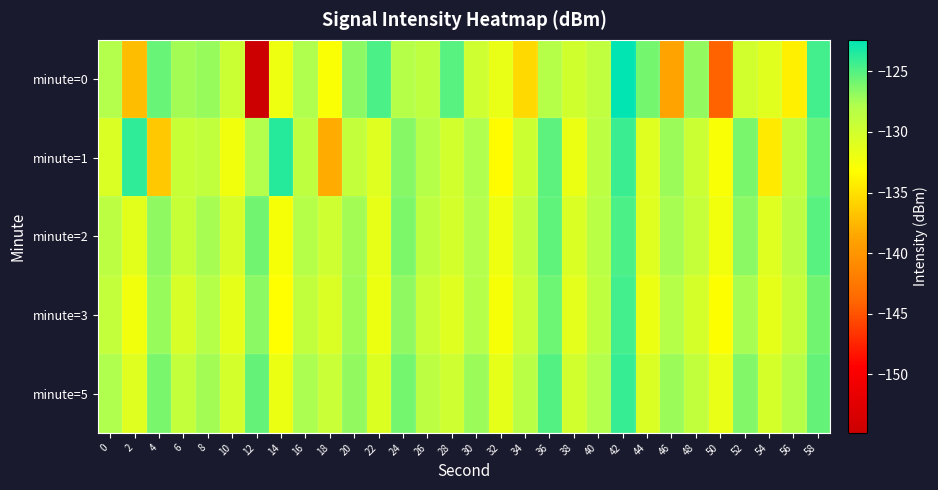

Reading right to left, extract all data points from this chart.

minute=0: 58=-124.5	56=-134.1	54=-131.1	52=-130.0	50=-144.1	48=-126.9	46=-138.7	44=-126.0	42=-122.4	40=-128.8	38=-129.9	36=-128.1	34=-135.5	32=-131.7	30=-129.8	28=-125.2	26=-128.6	24=-128.1	22=-124.8	20=-126.6	18=-132.9	16=-127.9	14=-132.1	12=-154.8	10=-129.5	8=-127.0	6=-127.4	4=-125.6	2=-137.2	0=-127.9
minute=1: 58=-125.7	56=-128.9	54=-134.5	52=-126.2	50=-132.8	48=-129.6	46=-127.1	44=-130.9	42=-124.3	40=-128.5	38=-131.8	36=-125.3	34=-129.7	32=-133.4	30=-127.8	28=-130.1	26=-128.2	24=-126.5	22=-131.0	20=-129.0	18=-138.3	16=-128.7	14=-123.6	12=-127.9	10=-132.3	8=-129.0	6=-129.3	4=-136.6	2=-123.8	0=-130.7
minute=2: 58=-125.1	56=-128.6	54=-130.9	52=-126.7	50=-132.4	48=-129.2	46=-127.5	44=-131.0	42=-124.8	40=-128.3	38=-130.7	36=-125.4	34=-128.8	32=-132.1	30=-127.9	28=-130.2	26=-128.7	24=-126.3	22=-131.6	20=-127.4	18=-129.8	16=-128.1	14=-132.7	12=-125.9	10=-130.4	8=-127.6	6=-129.3	4=-126.8	2=-131.2	0=-128.5
minute=3: 58=-125.9	56=-129.2	54=-131.5	52=-127.6	50=-133.1	48=-130.3	46=-128.0	44=-131.8	42=-124.5	40=-128.7	38=-131.3	36=-125.8	34=-129.5	32=-132.7	30=-128.1	28=-130.9	26=-129.4	24=-126.8	22=-132.0	20=-127.3	18=-130.6	16=-128.9	14=-133.2	12=-126.7	10=-131.4	8=-128.2	6=-130.5	4=-127.0	2=-132.3	0=-129.1
minute=5: 58=-125.5	56=-128.1	54=-130.3	52=-126.4	50=-131.7	48=-128.9	46=-127.2	44=-130.6	42=-124.1	40=-127.9	38=-130.1	36=-125.0	34=-128.3	32=-131.5	30=-127.2	28=-129.8	26=-128.6	24=-126.0	22=-130.8	20=-126.9	18=-129.5	16=-127.7	14=-131.8	12=-125.5	10=-130.2	8=-127.4	6=-129.0	4=-126.1	2=-130.9	0=-127.8